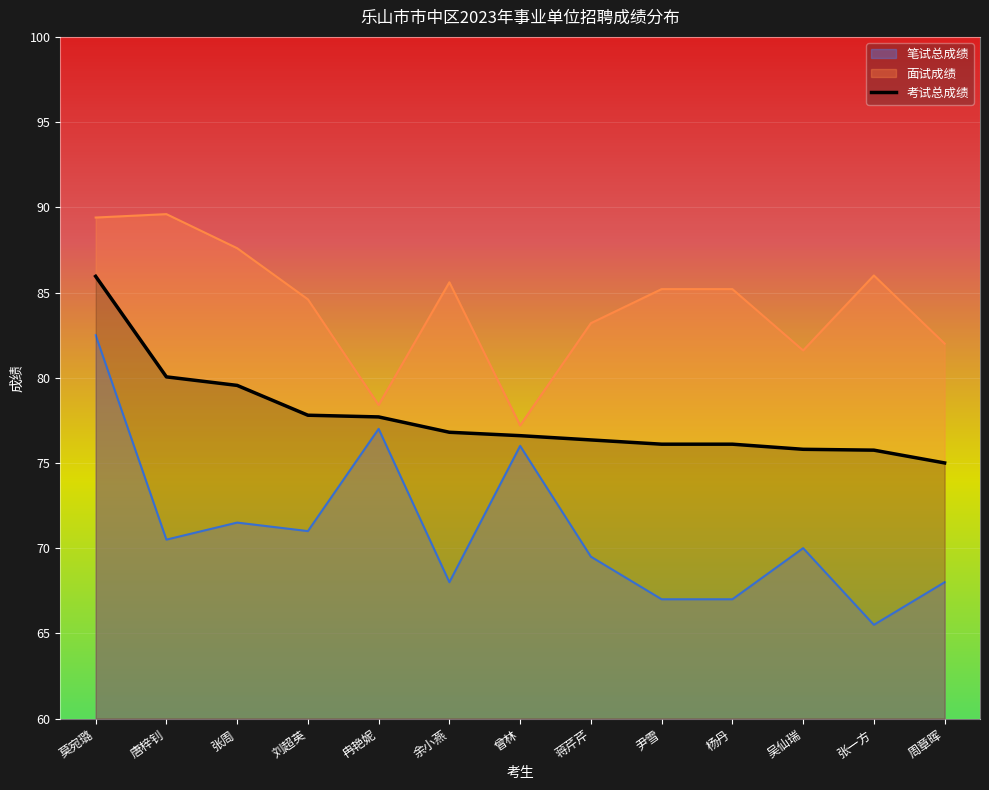

Which series has the largest range (max minus min)?

笔试总成绩